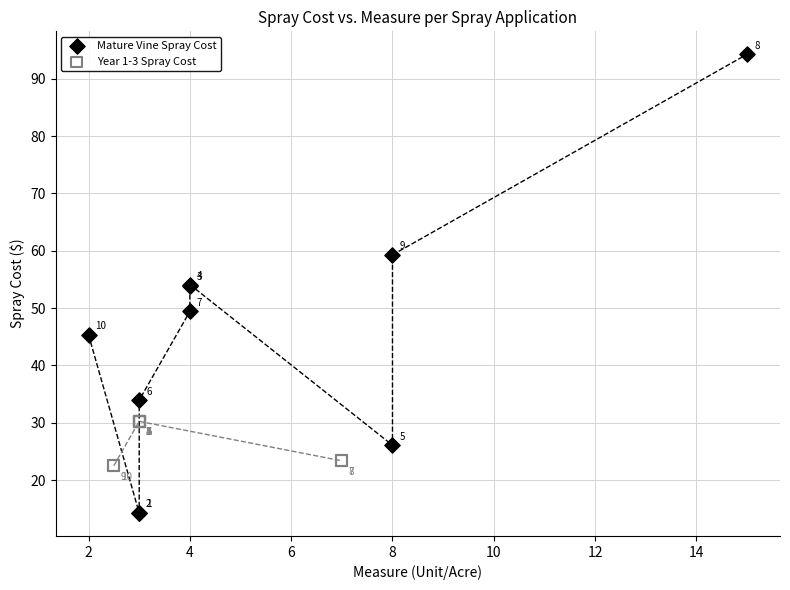

Which series contains the lowest Y value?

Mature Vine Spray Cost